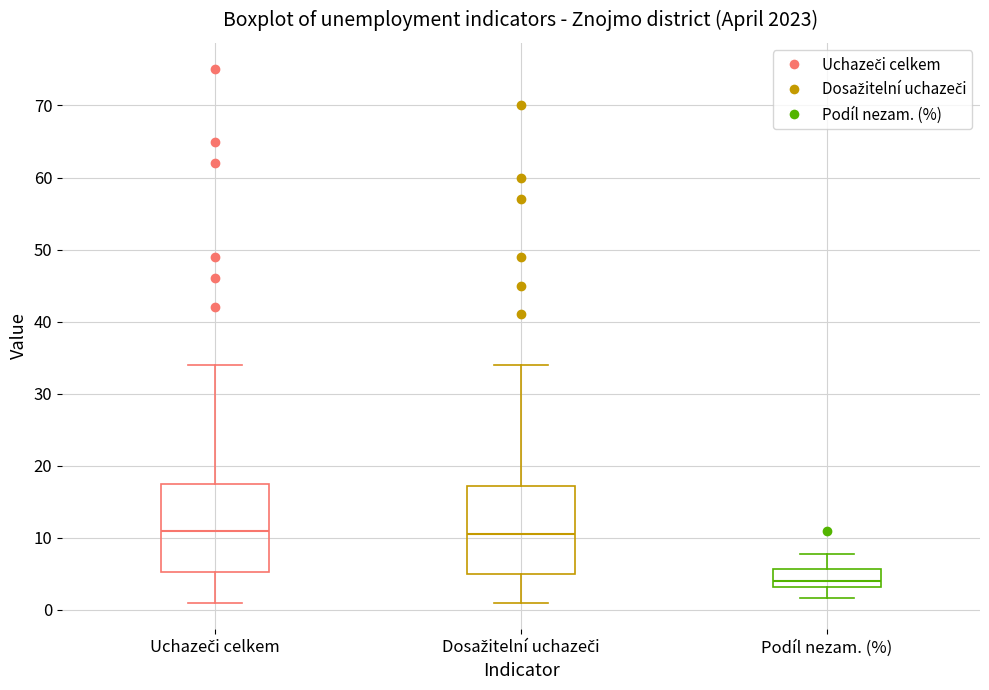

Which box's median line is the lowest?

Podíl nezam. (%)